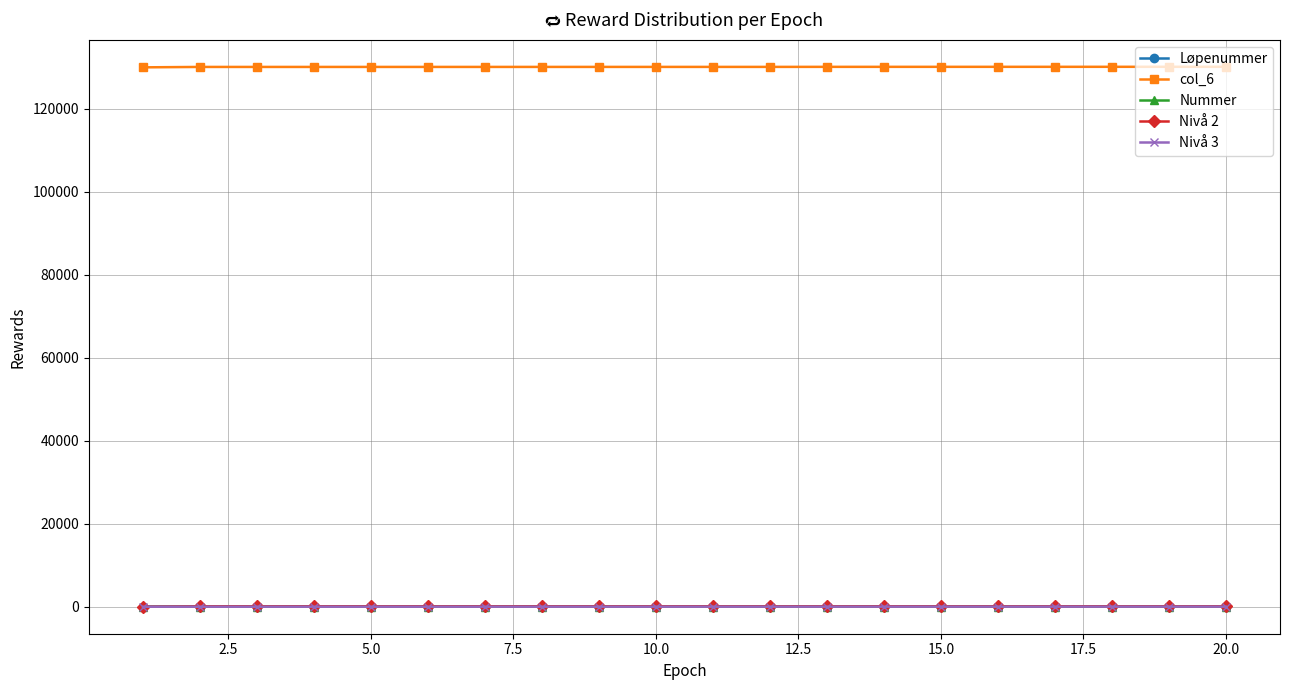

True or false: Nummer and Nivå 3 cross at least once.

False